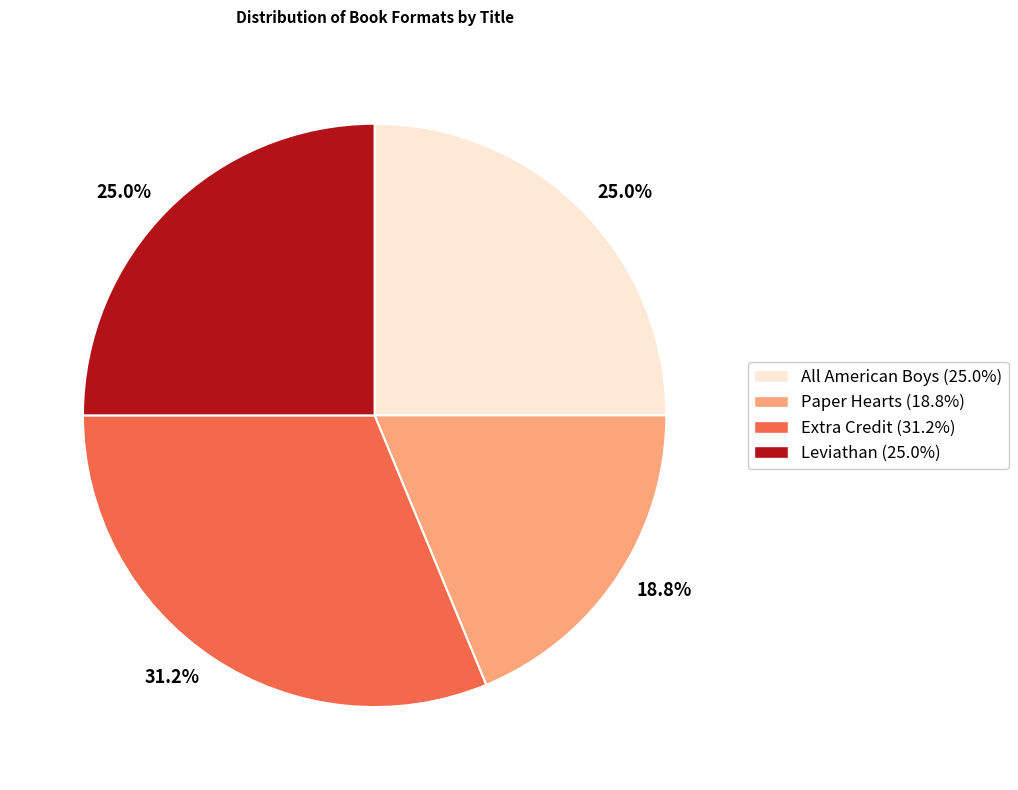

Does any single category account for the majority?

No